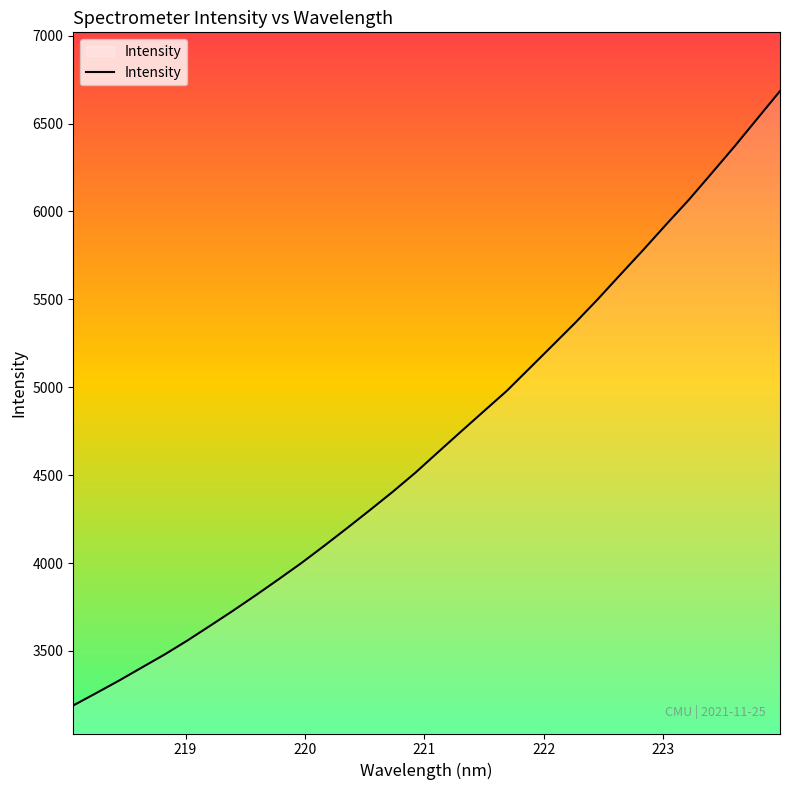

What is the difference between the maximum and minimum values?

3494.6